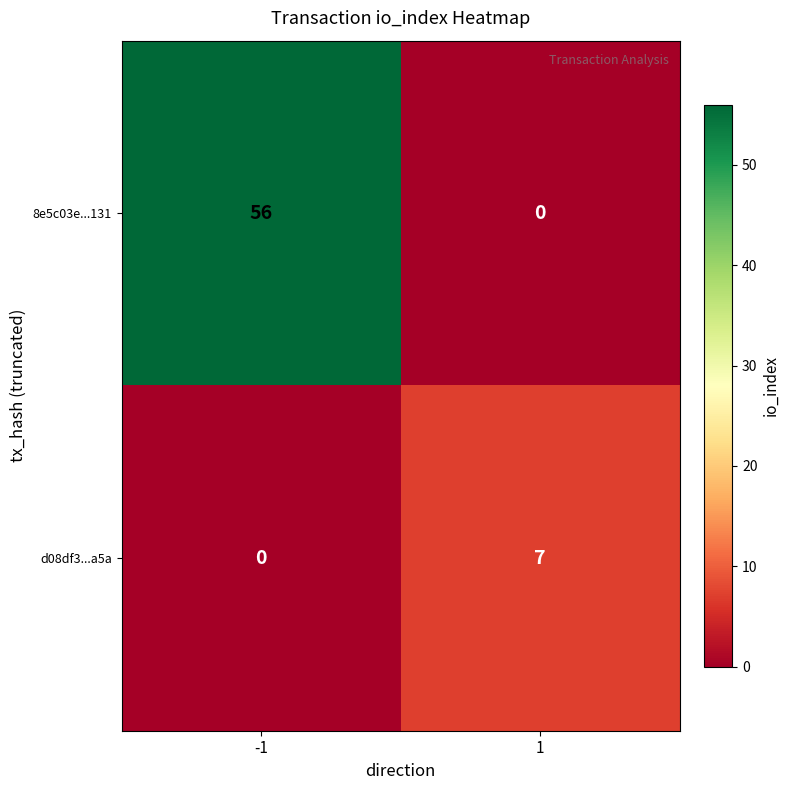

What is the maximum value for d08df3...a5a?

7